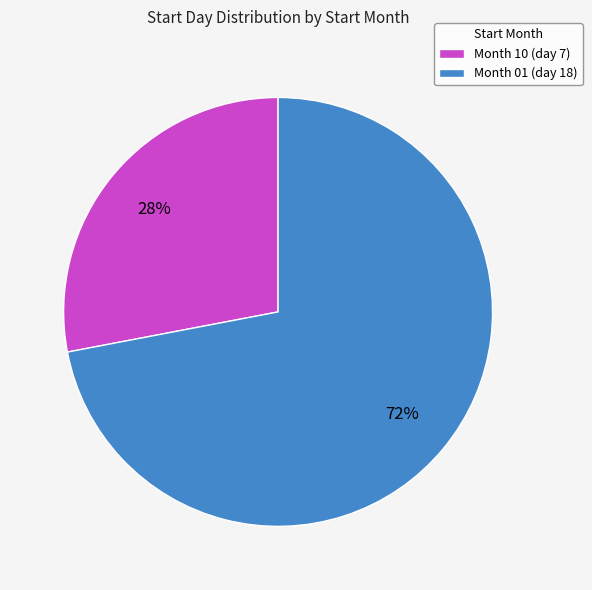

Do Month 01 (day 18) and Month 10 (day 7) together represent more than half of the pie?

Yes